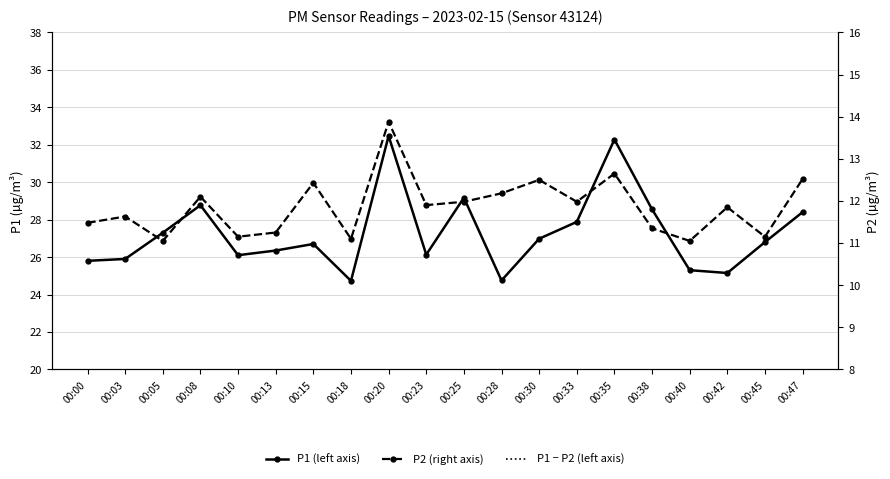

What is the average value of the P1 (left axis) series?

27.3